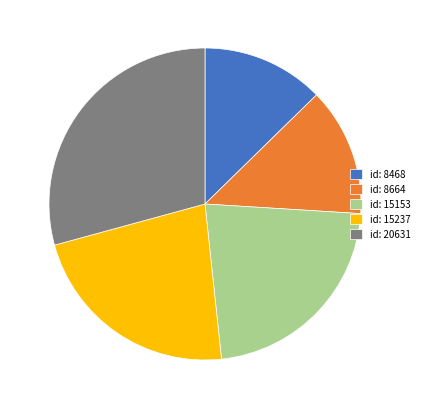

How many segments does this pie chart have?

5